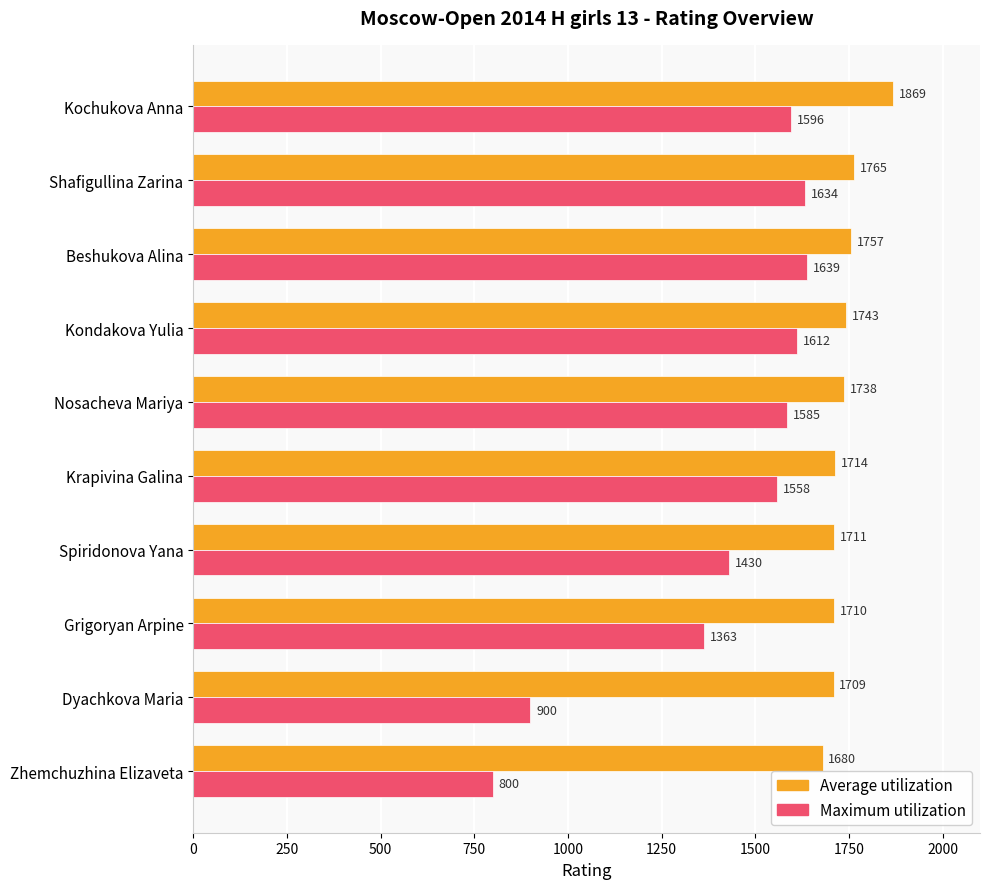

Which series has the largest range (max minus min)?

Maximum utilization